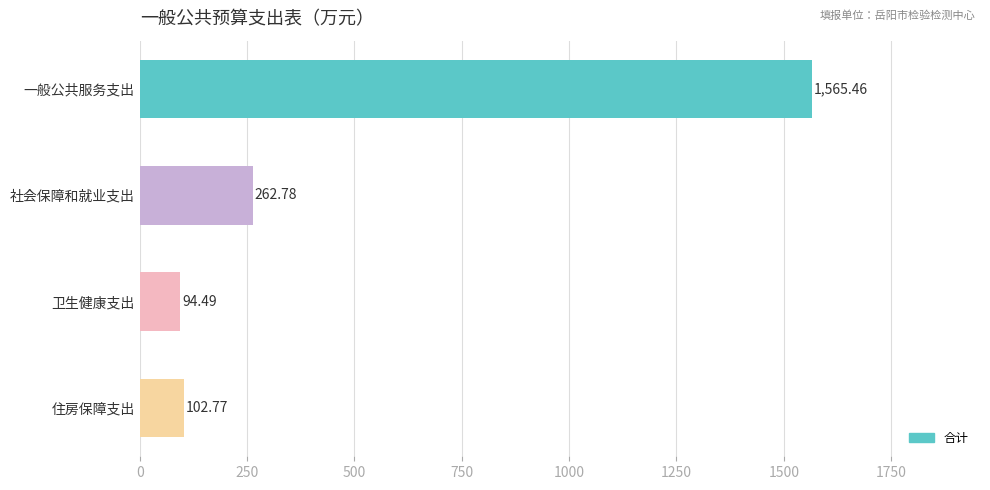

Which has a higher value, 住房保障支出 or 一般公共服务支出?

一般公共服务支出